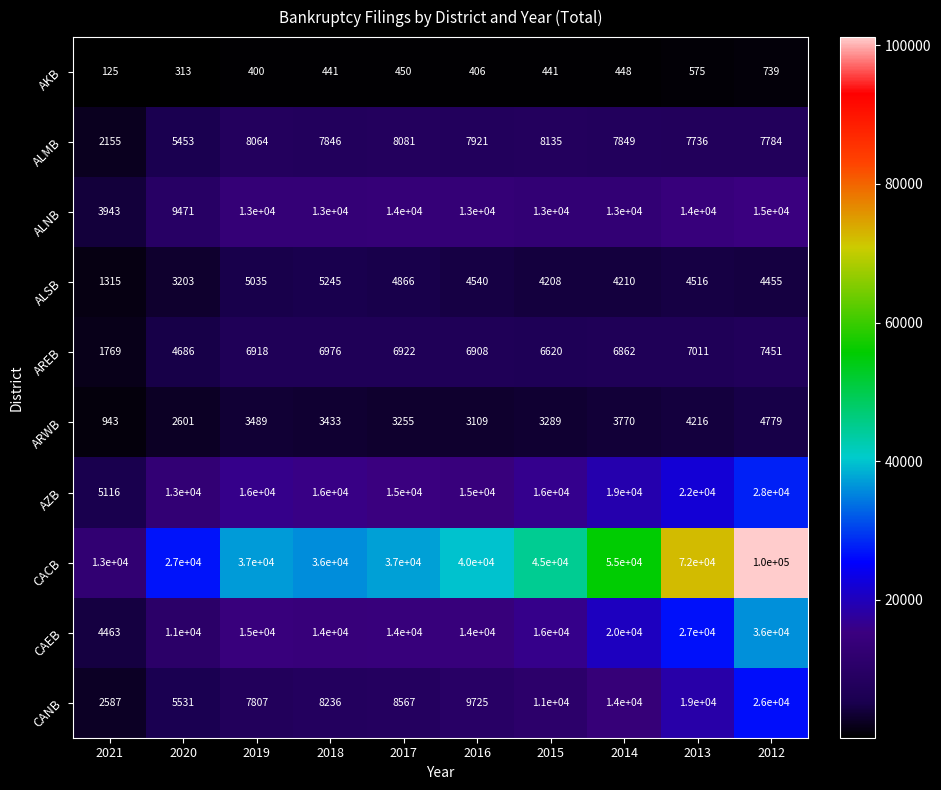

Rank the series by their maximum value, from highest to lowest.

CACB, CAEB, AZB, CANB, ALNB, ALMB, AREB, ALSB, ARWB, AKB